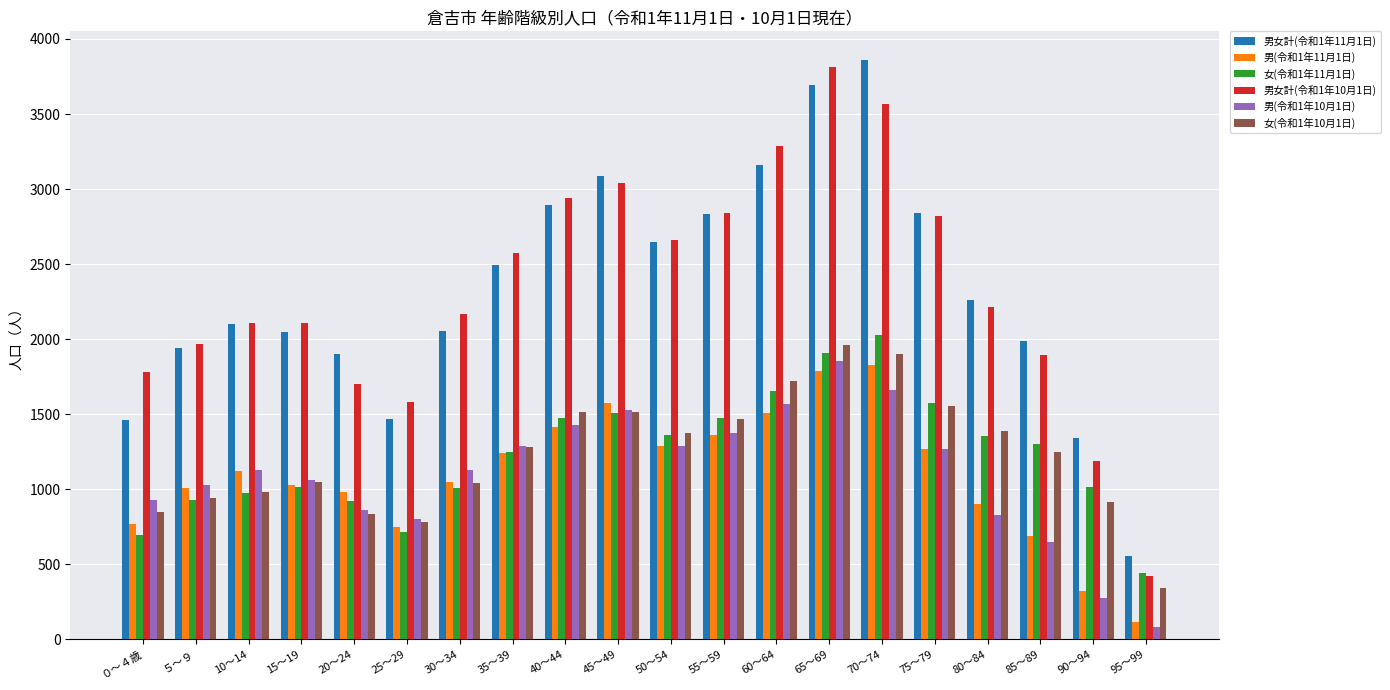

How many groups of bars are there?

20